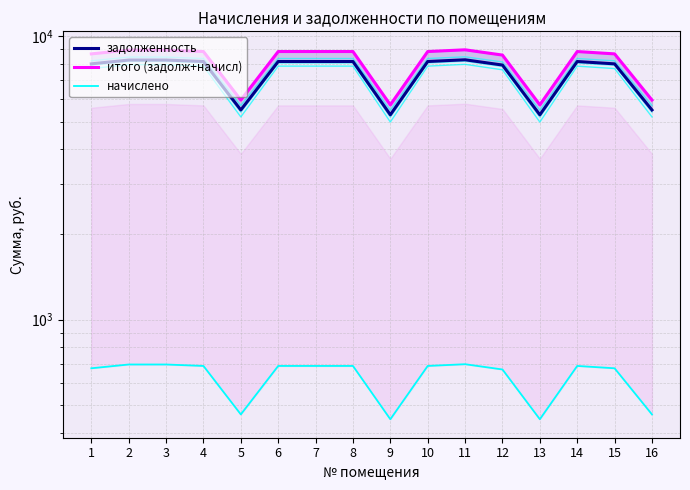

List the series in order of their peak value, highest first.

итого (задолж+начисл), задолженность, начислено